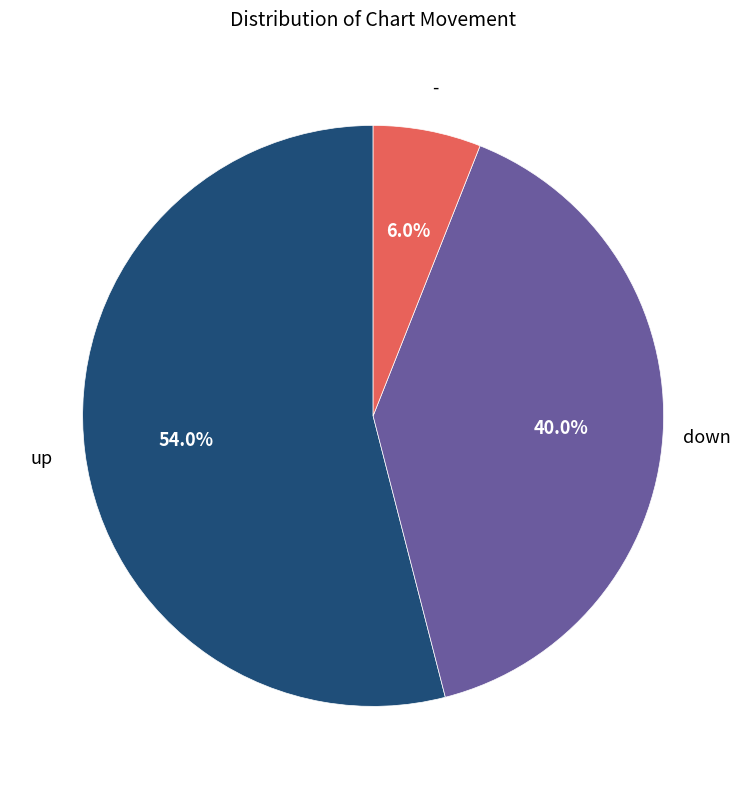

Which has a higher value, down or -?

down